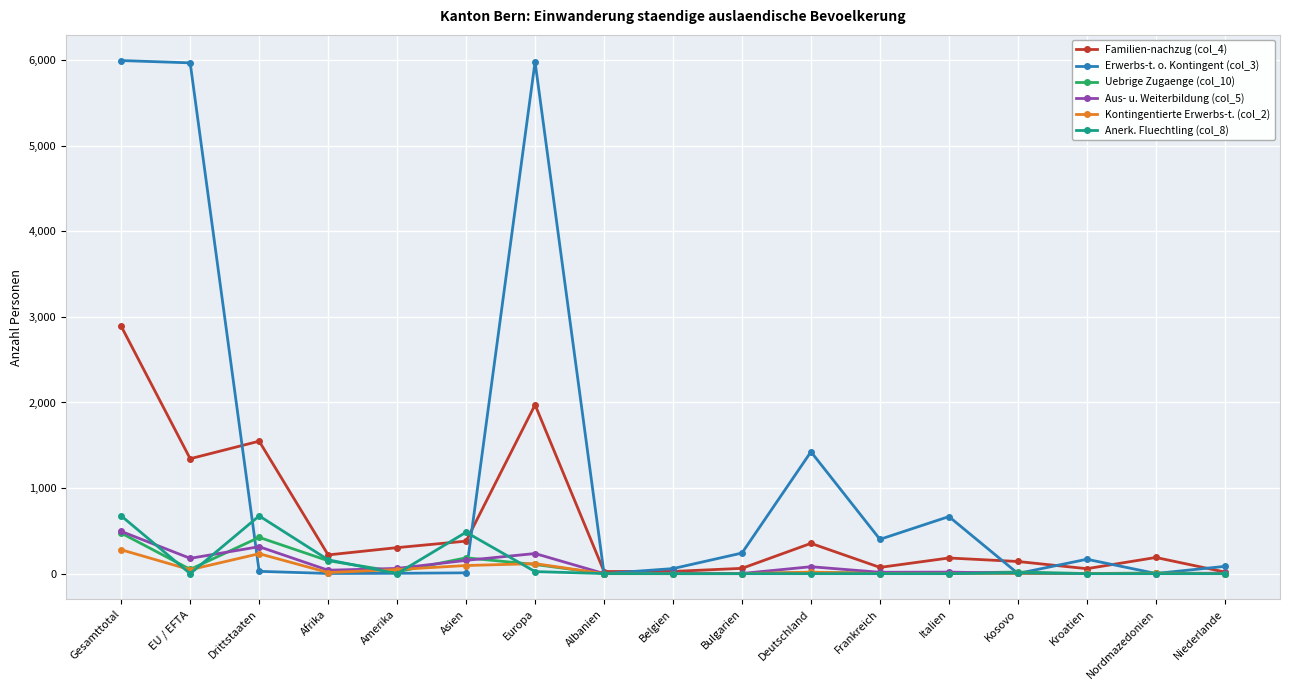

Where is the first local minimum for Uebrige Zugaenge (col_10)?

EU / EFTA